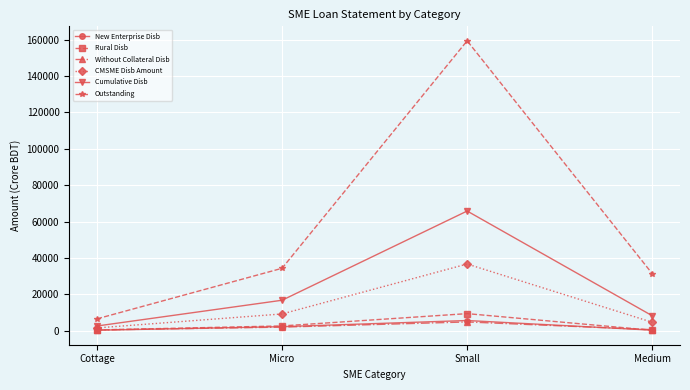

Is this an area chart (filled region under the line)?

No